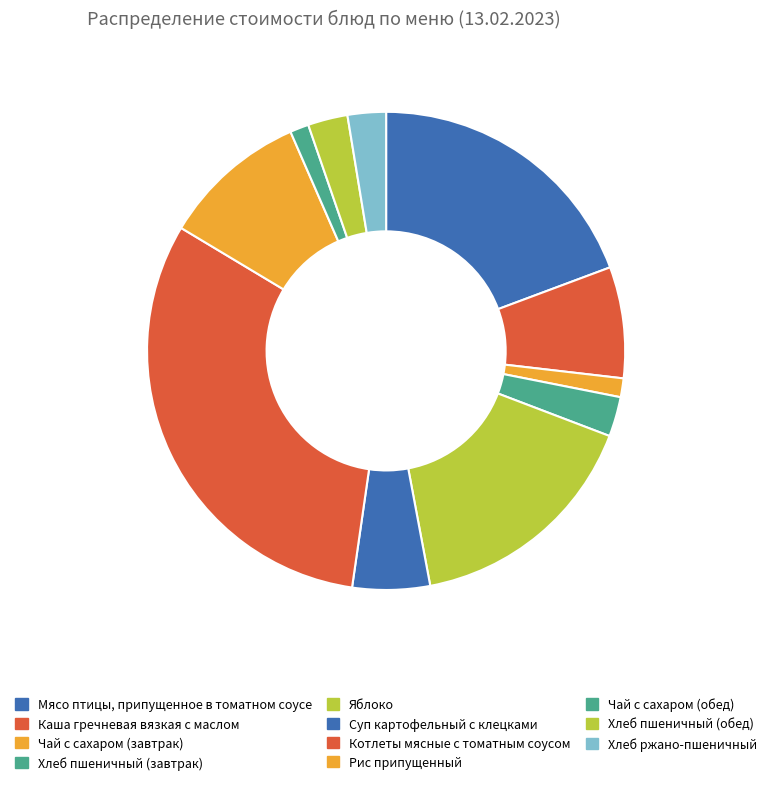

Count the number of slices in the pie.

11